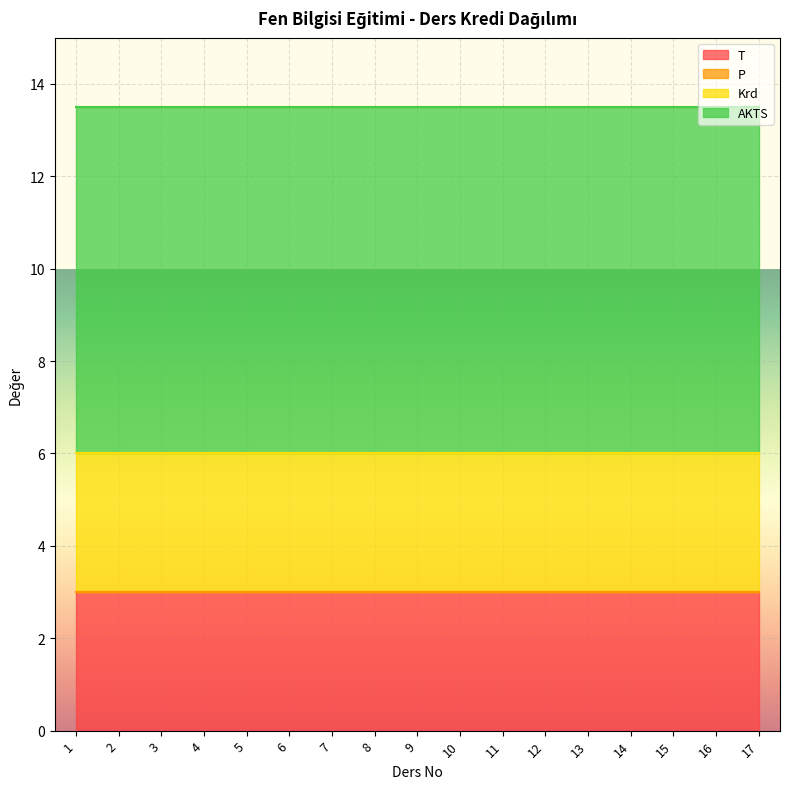

How many distinct data groups are displayed?

4